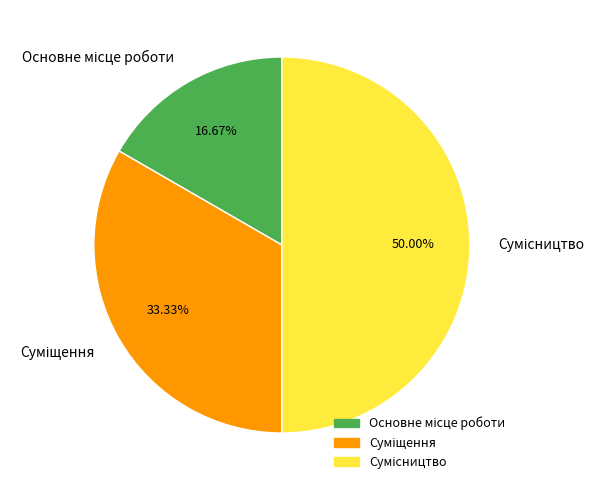

How many slices are in this pie chart?

3